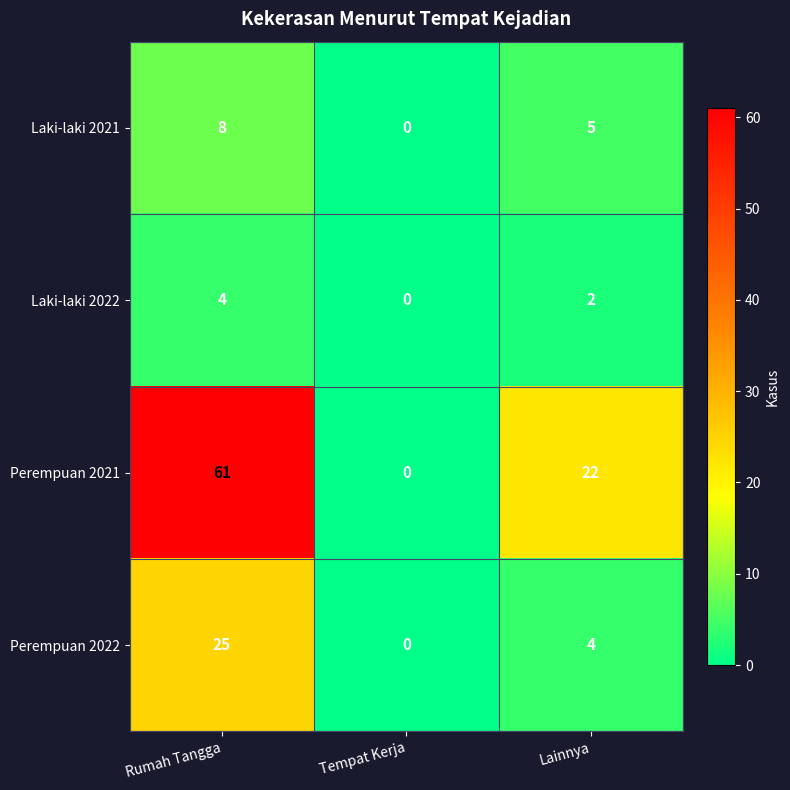

Reading right to left, what are all the values shown in this chart?

Laki-laki 2021: 5	0	8
Laki-laki 2022: 2	0	4
Perempuan 2021: 22	0	61
Perempuan 2022: 4	0	25